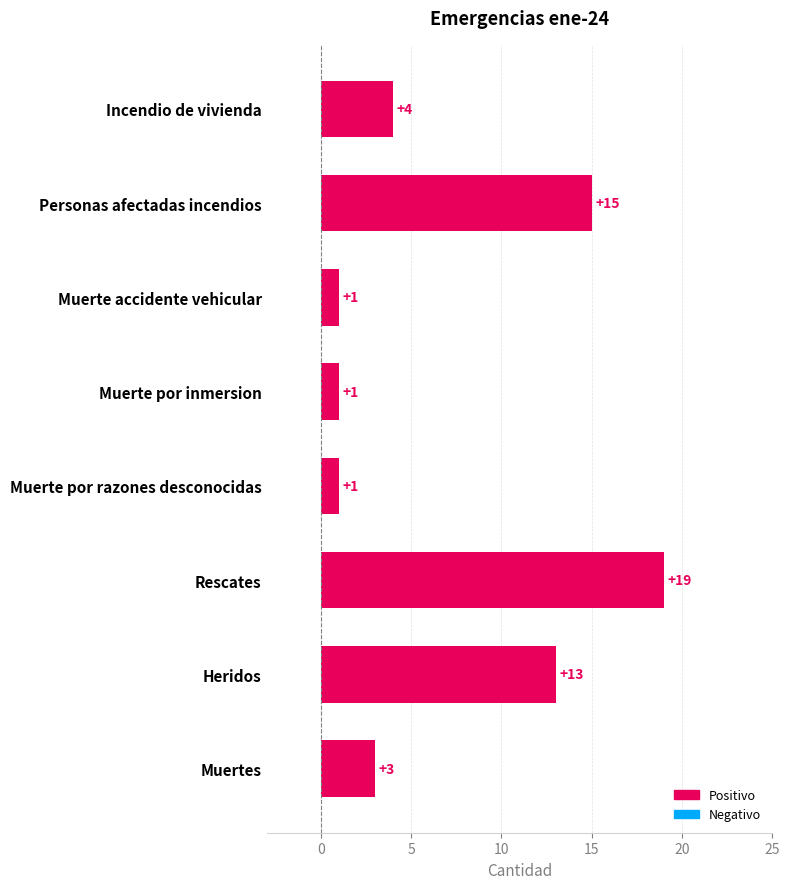

At which label is the value closest to 10?

Heridos